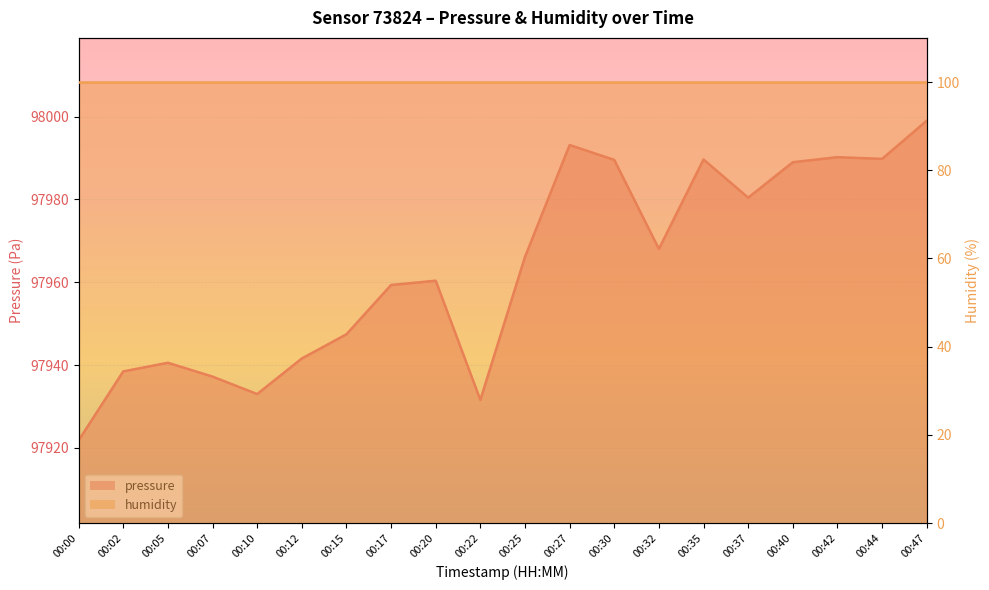

How many points are higher than both their immediate neighbors (excluding endpoints)?

5